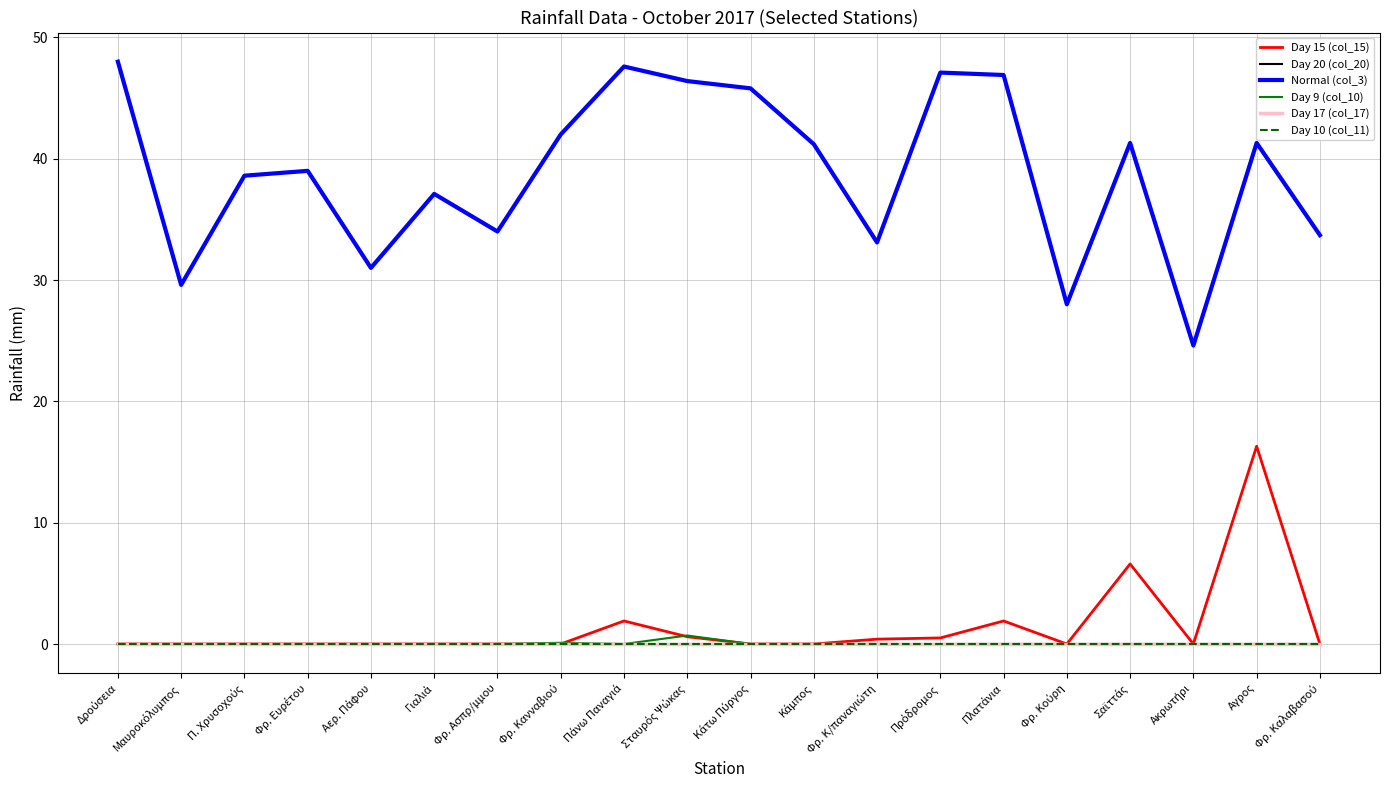

What position from the left is Δρούσεια?

1